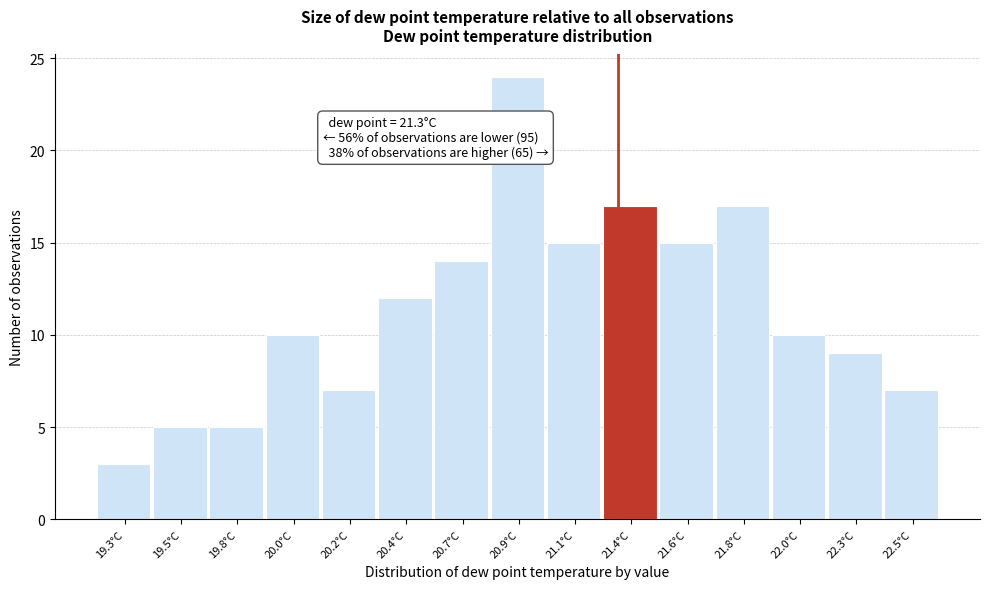

Reading left to right, what are all the values shown in this chart?

3	5	5	10	7	12	14	24	15	17	15	17	10	9	7